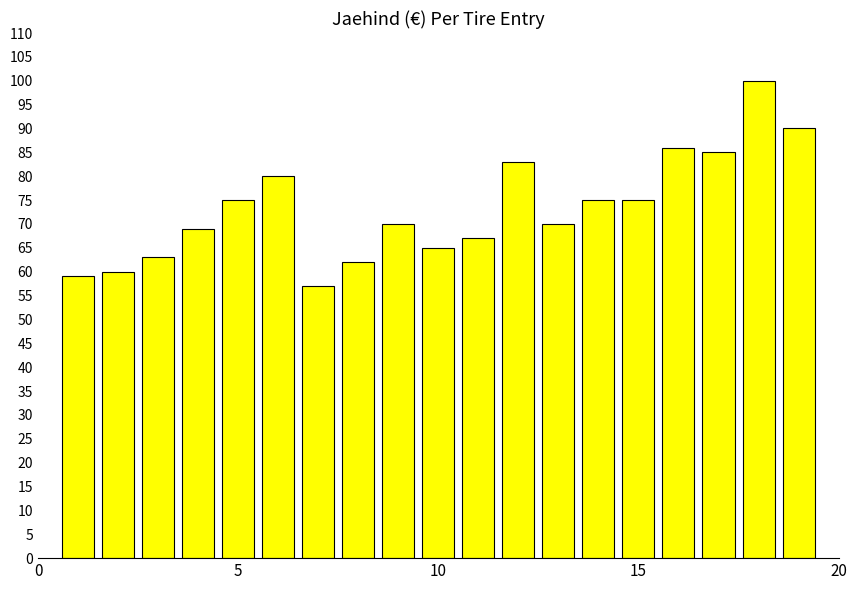

What is the sum of all values?

1391